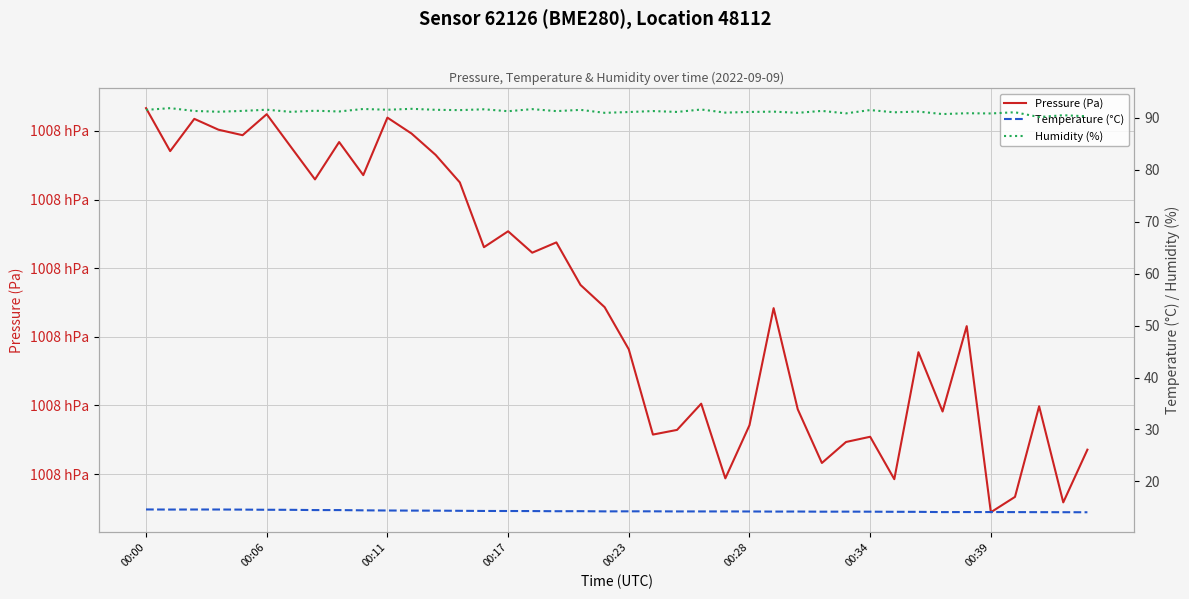

The value of Temperature (°C) at 00:06 is 14.6. True or false?

True